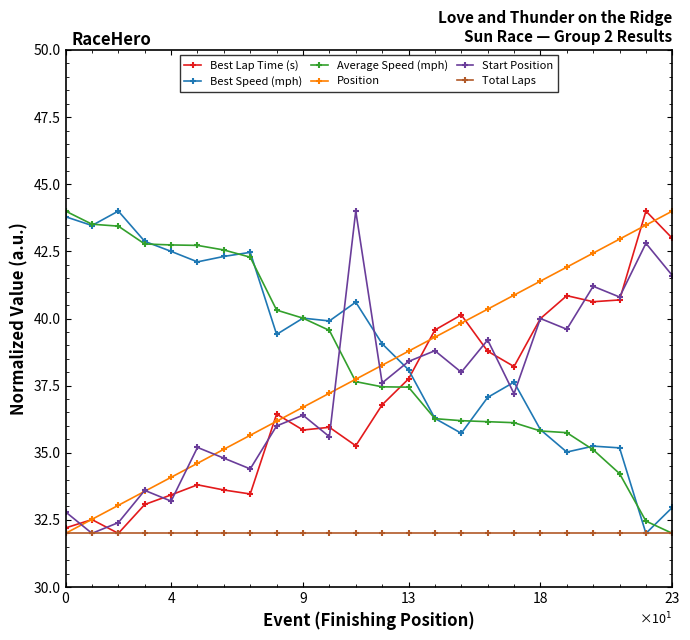

What is the maximum value for Position?

44.0